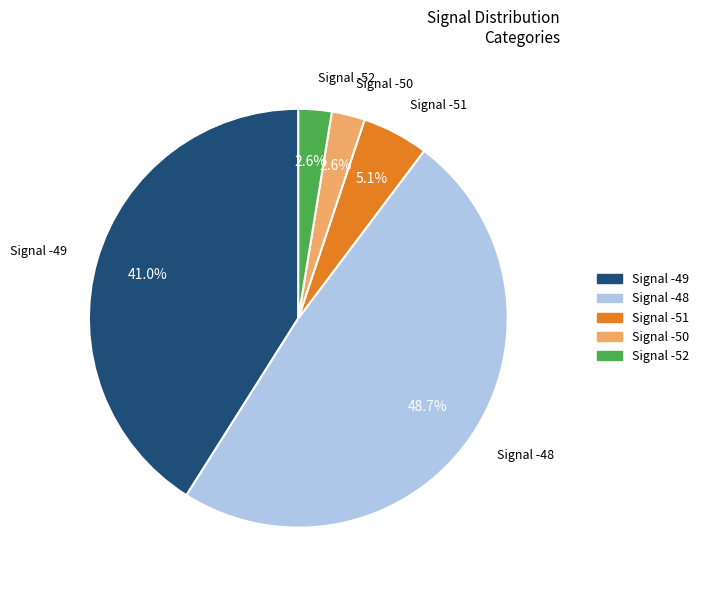

How many slices are in this pie chart?

5